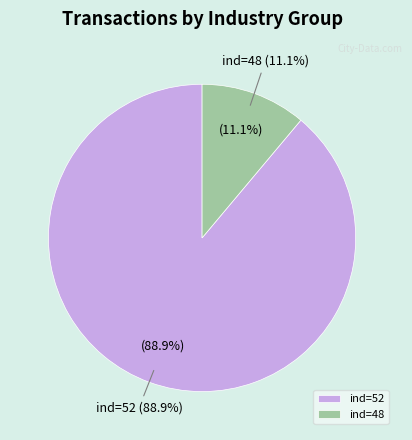

Rank the categories by value from lowest to highest.

48, 52